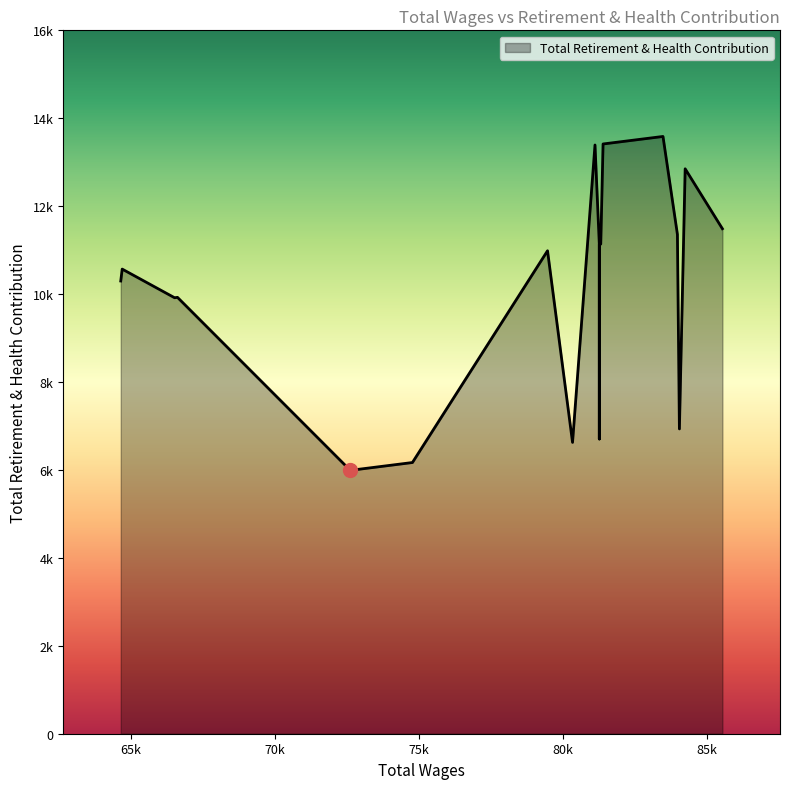

How many values exceed 10986?

9